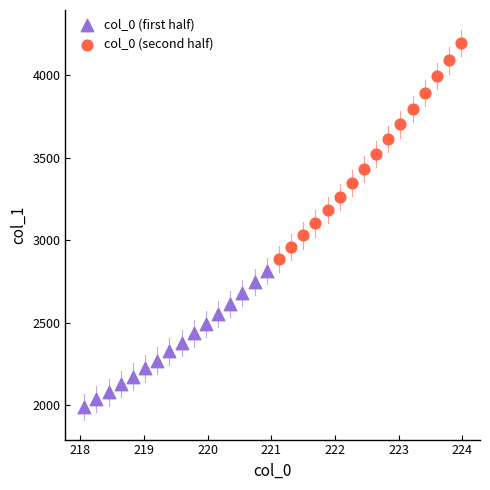

Which series has the largest Y range (max minus min)?

col_0 (second half)